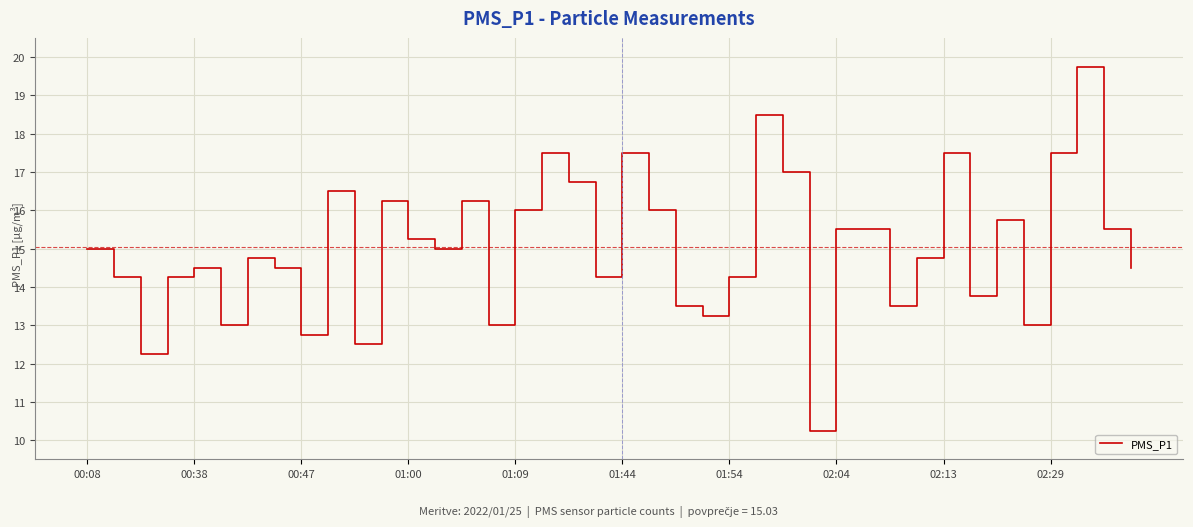

Is this an area chart (filled region under the line)?

No